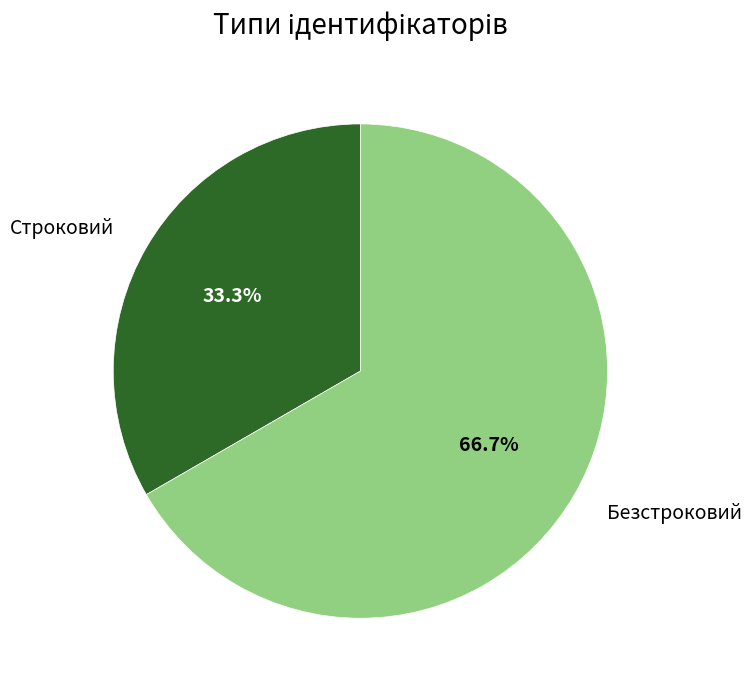

Rank the categories by value from lowest to highest.

Строковий, Безстроковий